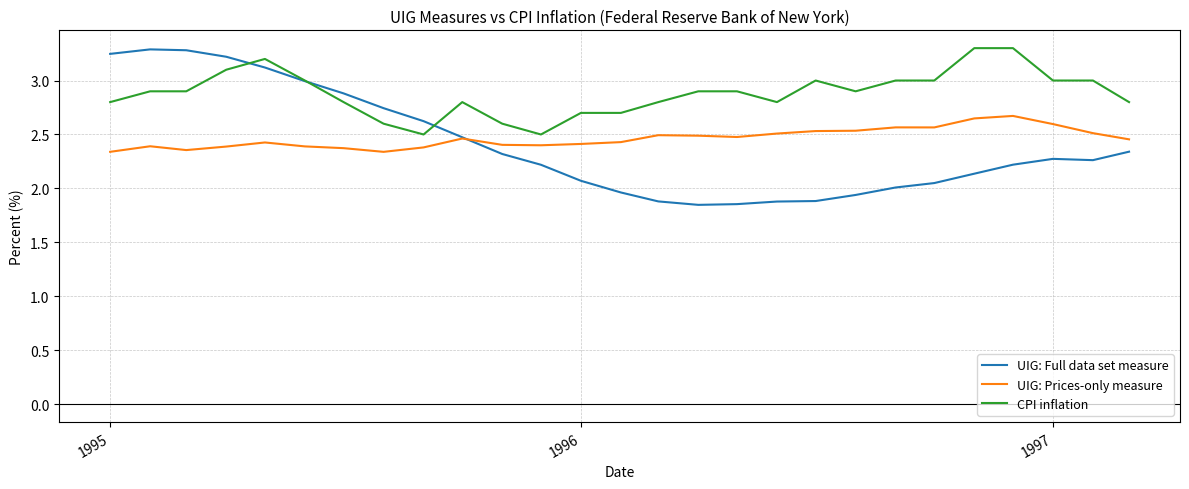

How many lines are shown in the chart?

3